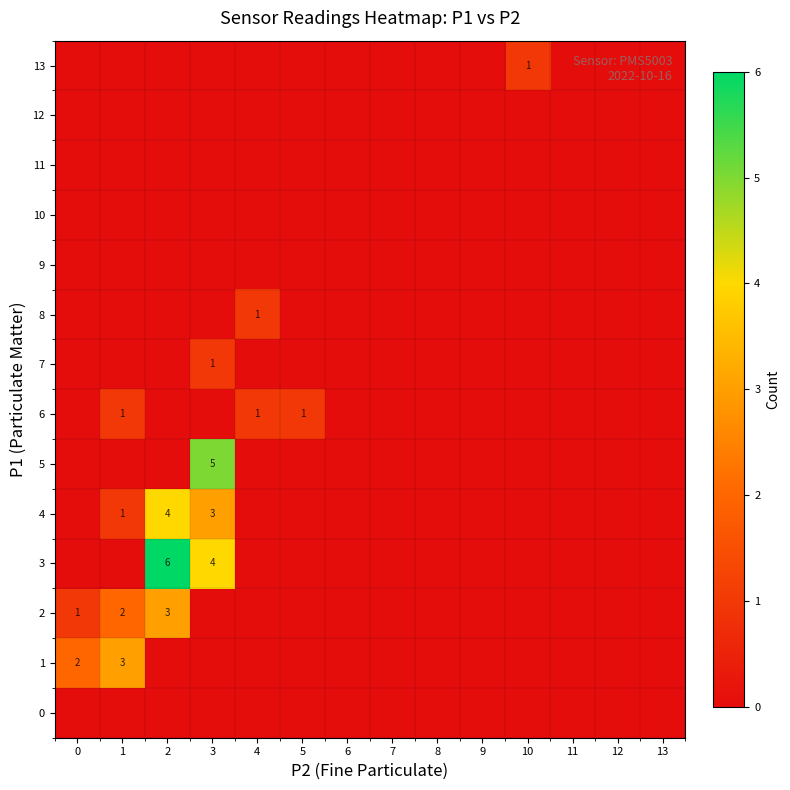

What is the difference between the highest and lowest values at 5?

1